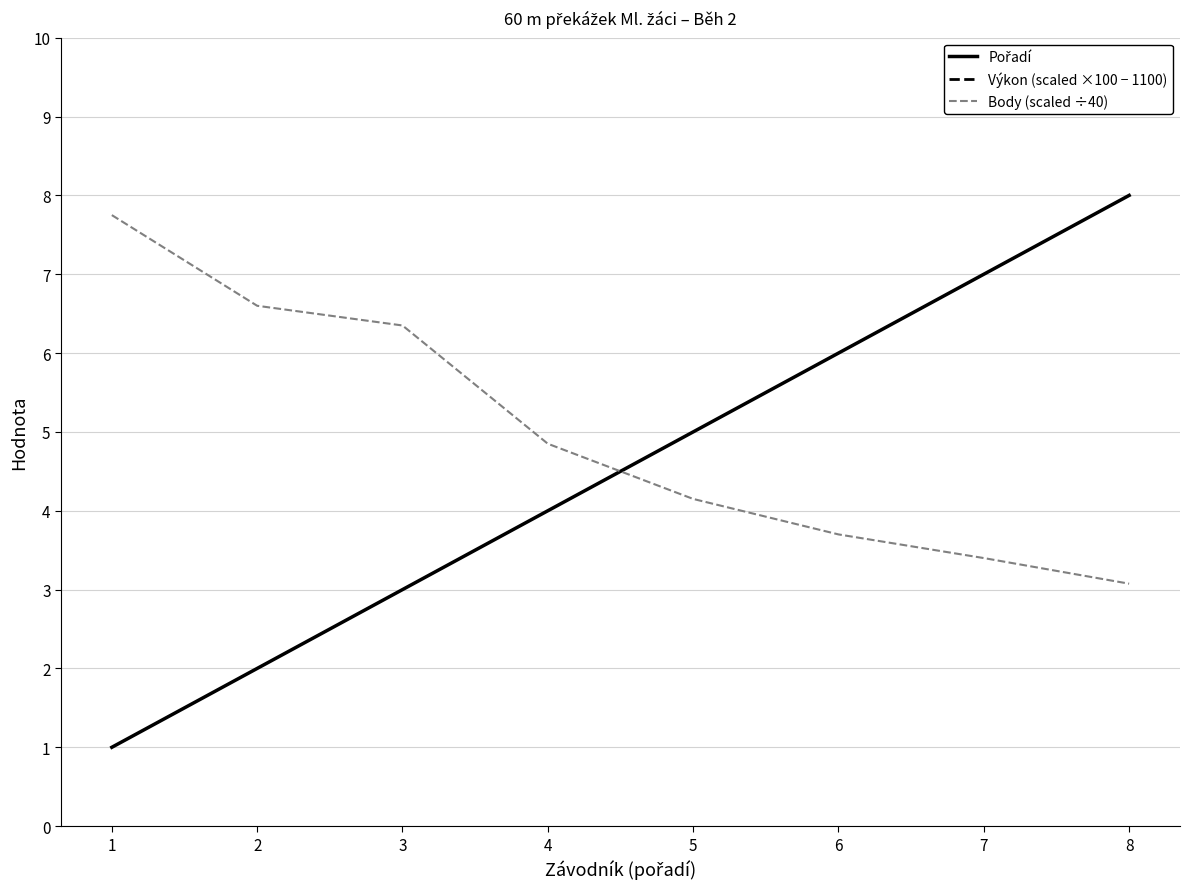

What is the spread (max minus min) of values at 7?

178.6